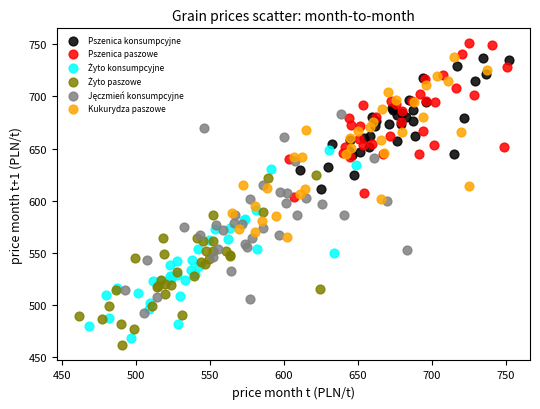

Which series contains the highest Y value?

Pszenica paszowe